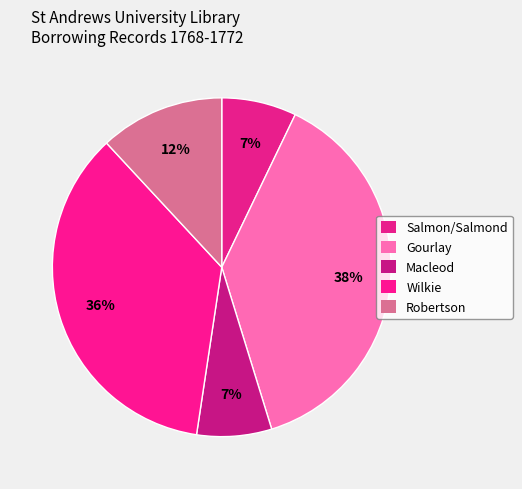

Count the number of slices in the pie.

5